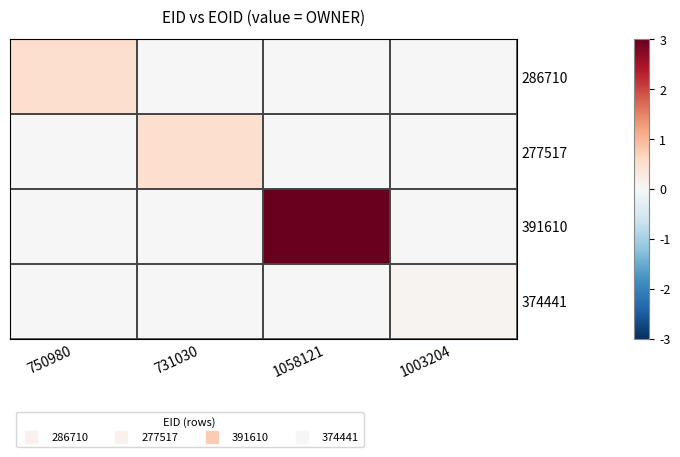

How many distinct data groups are displayed?

4